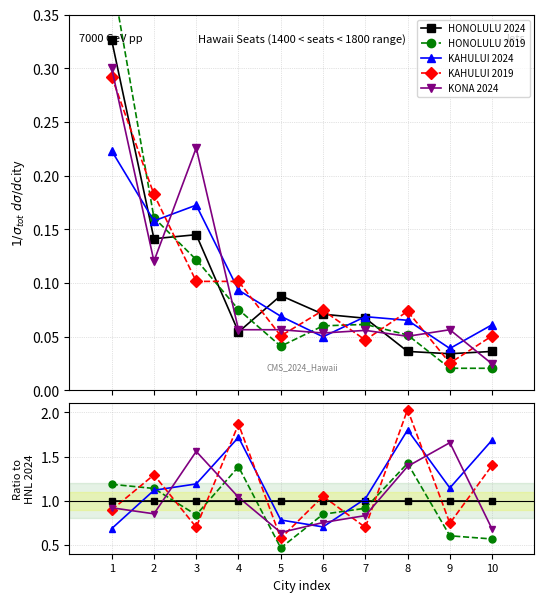

What are all the series names shown in the legend?

HONOLULU 2024, HONOLULU 2019, KAHULUI 2024, KAHULUI 2019, KONA 2024